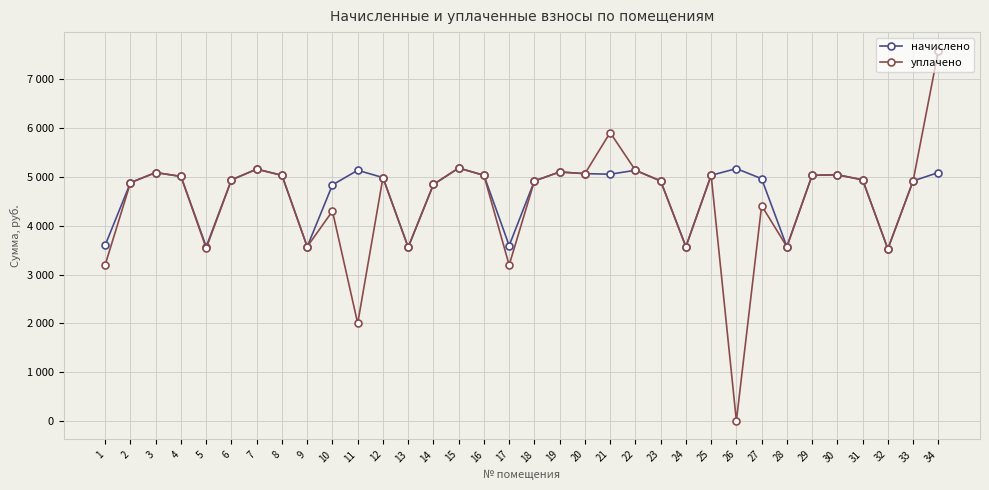

What value does the начислено series have at 21?

5057.3